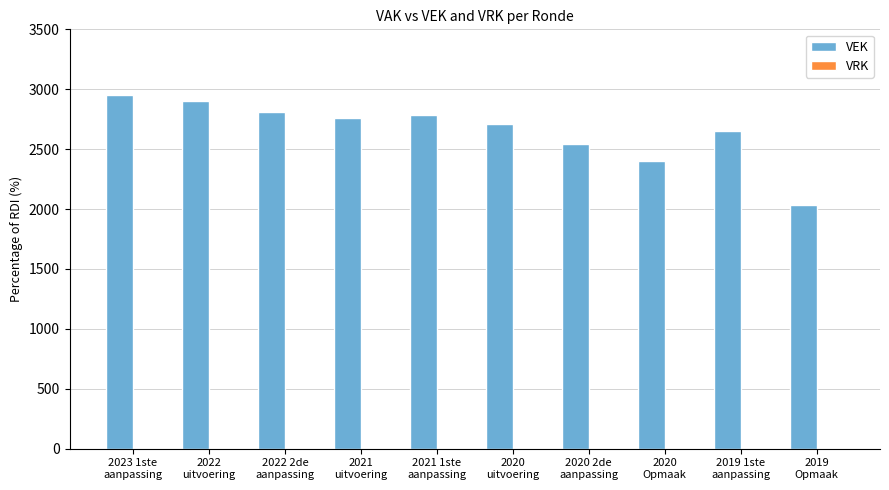

What is the value of the 1st bar from the left?

2948